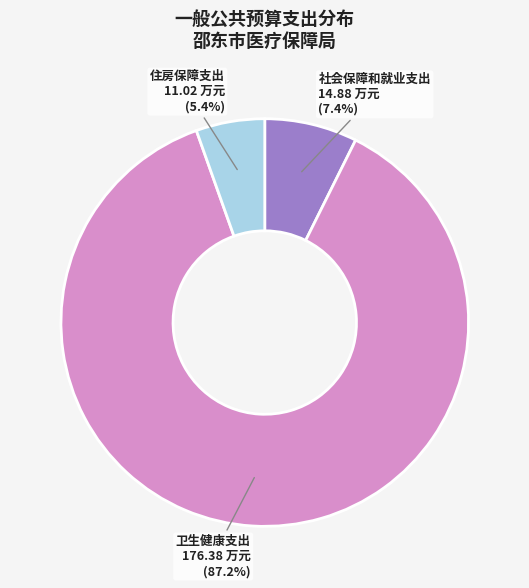

Between 卫生健康支出 and 住房保障支出, which is larger?

卫生健康支出